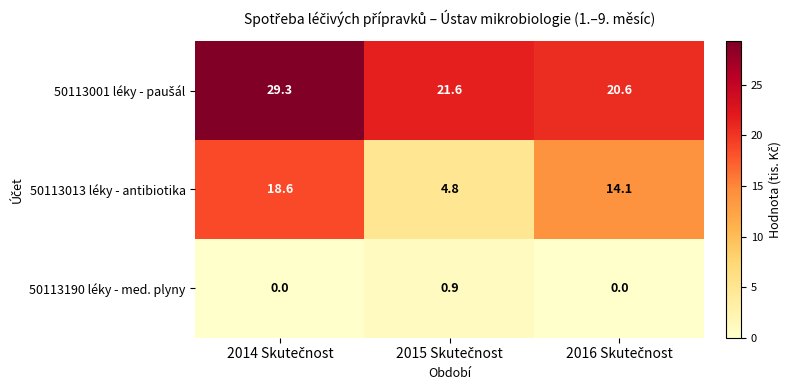

How many 50113190 léky - med. plyny values are between 0 and 1?

3